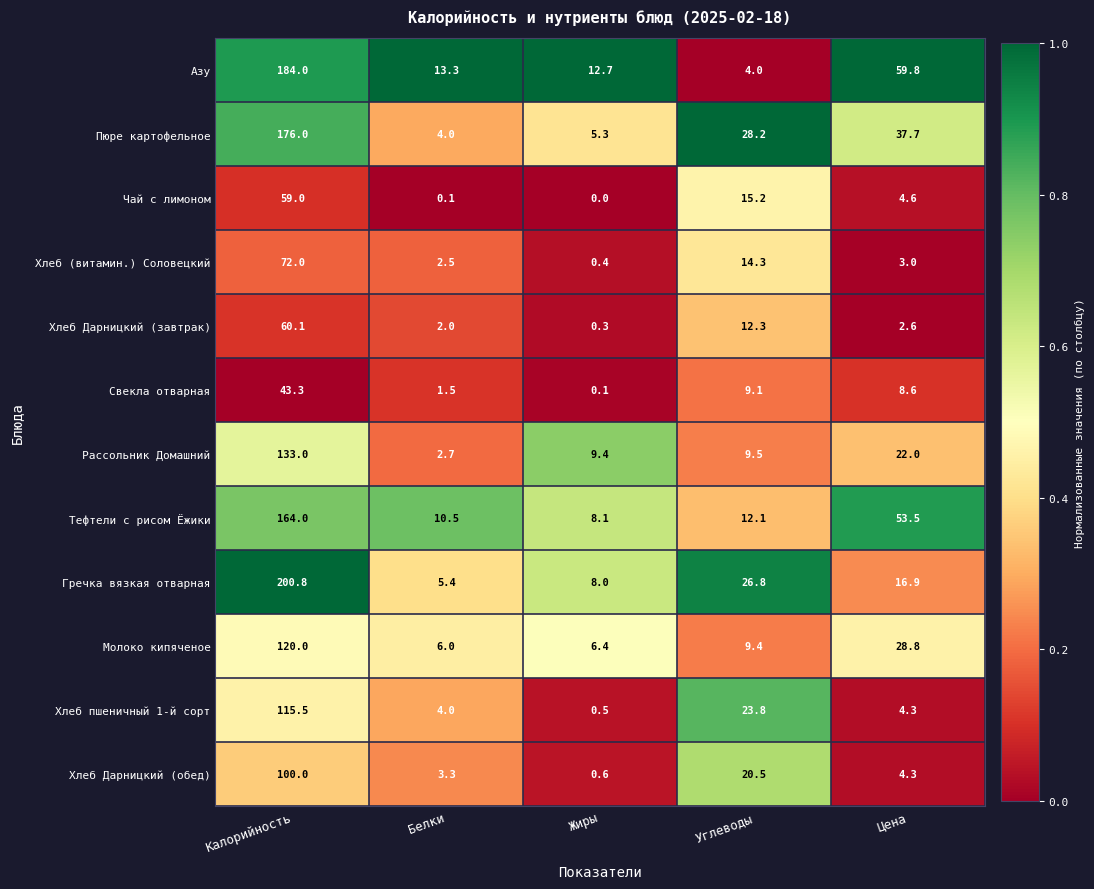

What is the sum of all Хлеб Дарницкий (завтрак) values?

77.3